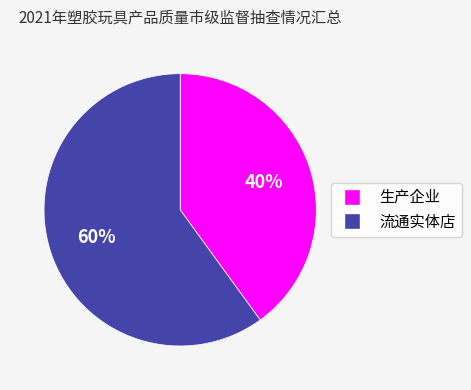

Is it true that 生产企业 is 51% of the pie?

False